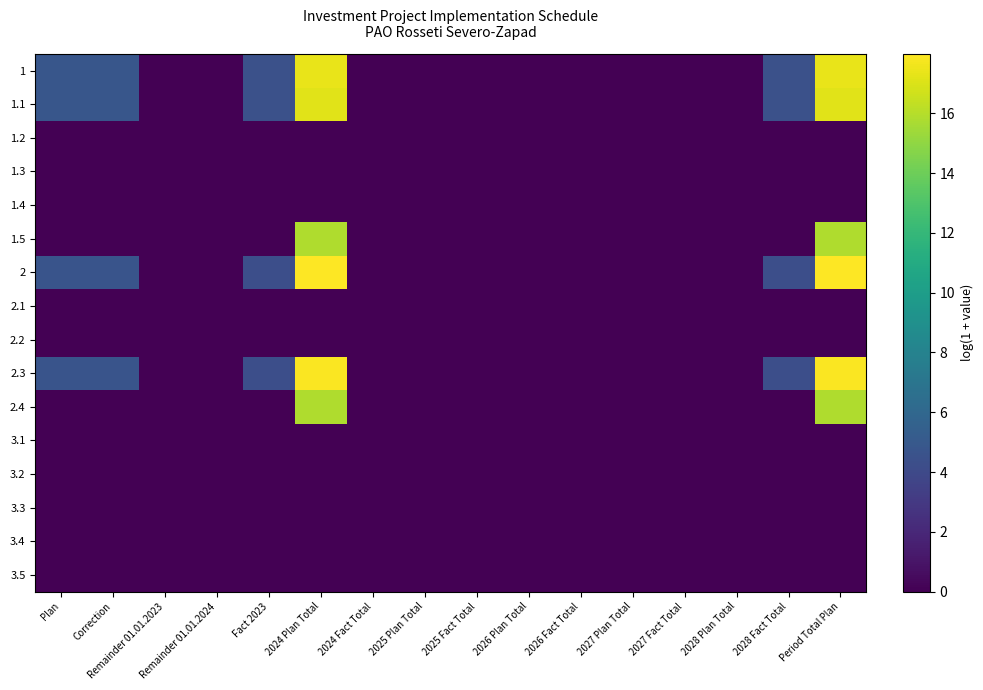

Reading left to right, transcribe all the data shown in this chart.

1: Plan=4.8	Correction=4.8	Remainder 01.01.2023=0.0	Remainder 01.01.2024=0.0	Fact 2023=4.5	2024 Plan Total=17.4	2024 Fact Total=0.0	2025 Plan Total=0.0	2025 Fact Total=0.0	2026 Plan Total=0.0	2026 Fact Total=0.0	2027 Plan Total=0.0	2027 Fact Total=0.0	2028 Plan Total=0.0	2028 Fact Total=4.5	Period Total Plan=17.4
1.1: Plan=4.8	Correction=4.8	Remainder 01.01.2023=0.0	Remainder 01.01.2024=0.0	Fact 2023=4.5	2024 Plan Total=17.2	2024 Fact Total=0.0	2025 Plan Total=0.0	2025 Fact Total=0.0	2026 Plan Total=0.0	2026 Fact Total=0.0	2027 Plan Total=0.0	2027 Fact Total=0.0	2028 Plan Total=0.0	2028 Fact Total=4.5	Period Total Plan=17.2
1.2: Plan=0.0	Correction=0.0	Remainder 01.01.2023=0.0	Remainder 01.01.2024=0.0	Fact 2023=0.0	2024 Plan Total=0.0	2024 Fact Total=0.0	2025 Plan Total=0.0	2025 Fact Total=0.0	2026 Plan Total=0.0	2026 Fact Total=0.0	2027 Plan Total=0.0	2027 Fact Total=0.0	2028 Plan Total=0.0	2028 Fact Total=0.0	Period Total Plan=0.0
1.3: Plan=0.0	Correction=0.0	Remainder 01.01.2023=0.0	Remainder 01.01.2024=0.0	Fact 2023=0.0	2024 Plan Total=0.0	2024 Fact Total=0.0	2025 Plan Total=0.0	2025 Fact Total=0.0	2026 Plan Total=0.0	2026 Fact Total=0.0	2027 Plan Total=0.0	2027 Fact Total=0.0	2028 Plan Total=0.0	2028 Fact Total=0.0	Period Total Plan=0.0
1.4: Plan=0.0	Correction=0.0	Remainder 01.01.2023=0.0	Remainder 01.01.2024=0.0	Fact 2023=0.0	2024 Plan Total=0.0	2024 Fact Total=0.0	2025 Plan Total=0.0	2025 Fact Total=0.0	2026 Plan Total=0.0	2026 Fact Total=0.0	2027 Plan Total=0.0	2027 Fact Total=0.0	2028 Plan Total=0.0	2028 Fact Total=0.0	Period Total Plan=0.0
1.5: Plan=0.0	Correction=0.0	Remainder 01.01.2023=0.0	Remainder 01.01.2024=0.0	Fact 2023=0.0	2024 Plan Total=15.8	2024 Fact Total=0.0	2025 Plan Total=0.0	2025 Fact Total=0.0	2026 Plan Total=0.0	2026 Fact Total=0.0	2027 Plan Total=0.0	2027 Fact Total=0.0	2028 Plan Total=0.0	2028 Fact Total=0.0	Period Total Plan=15.8
2: Plan=4.7	Correction=4.7	Remainder 01.01.2023=0.0	Remainder 01.01.2024=0.0	Fact 2023=4.3	2024 Plan Total=18.0	2024 Fact Total=0.0	2025 Plan Total=0.0	2025 Fact Total=0.0	2026 Plan Total=0.0	2026 Fact Total=0.0	2027 Plan Total=0.0	2027 Fact Total=0.0	2028 Plan Total=0.0	2028 Fact Total=4.3	Period Total Plan=18.0
2.1: Plan=0.0	Correction=0.0	Remainder 01.01.2023=0.0	Remainder 01.01.2024=0.0	Fact 2023=0.0	2024 Plan Total=0.0	2024 Fact Total=0.0	2025 Plan Total=0.0	2025 Fact Total=0.0	2026 Plan Total=0.0	2026 Fact Total=0.0	2027 Plan Total=0.0	2027 Fact Total=0.0	2028 Plan Total=0.0	2028 Fact Total=0.0	Period Total Plan=0.0
2.2: Plan=0.0	Correction=0.0	Remainder 01.01.2023=0.0	Remainder 01.01.2024=0.0	Fact 2023=0.0	2024 Plan Total=0.0	2024 Fact Total=0.0	2025 Plan Total=0.0	2025 Fact Total=0.0	2026 Plan Total=0.0	2026 Fact Total=0.0	2027 Plan Total=0.0	2027 Fact Total=0.0	2028 Plan Total=0.0	2028 Fact Total=0.0	Period Total Plan=0.0
2.3: Plan=4.7	Correction=4.7	Remainder 01.01.2023=0.0	Remainder 01.01.2024=0.0	Fact 2023=4.3	2024 Plan Total=17.9	2024 Fact Total=0.0	2025 Plan Total=0.0	2025 Fact Total=0.0	2026 Plan Total=0.0	2026 Fact Total=0.0	2027 Plan Total=0.0	2027 Fact Total=0.0	2028 Plan Total=0.0	2028 Fact Total=4.3	Period Total Plan=17.9
2.4: Plan=0.0	Correction=0.0	Remainder 01.01.2023=0.0	Remainder 01.01.2024=0.0	Fact 2023=0.0	2024 Plan Total=15.8	2024 Fact Total=0.0	2025 Plan Total=0.0	2025 Fact Total=0.0	2026 Plan Total=0.0	2026 Fact Total=0.0	2027 Plan Total=0.0	2027 Fact Total=0.0	2028 Plan Total=0.0	2028 Fact Total=0.0	Period Total Plan=15.8
3.1: Plan=0.0	Correction=0.0	Remainder 01.01.2023=0.0	Remainder 01.01.2024=0.0	Fact 2023=0.0	2024 Plan Total=0.0	2024 Fact Total=0.0	2025 Plan Total=0.0	2025 Fact Total=0.0	2026 Plan Total=0.0	2026 Fact Total=0.0	2027 Plan Total=0.0	2027 Fact Total=0.0	2028 Plan Total=0.0	2028 Fact Total=0.0	Period Total Plan=0.0
3.2: Plan=0.0	Correction=0.0	Remainder 01.01.2023=0.0	Remainder 01.01.2024=0.0	Fact 2023=0.0	2024 Plan Total=0.0	2024 Fact Total=0.0	2025 Plan Total=0.0	2025 Fact Total=0.0	2026 Plan Total=0.0	2026 Fact Total=0.0	2027 Plan Total=0.0	2027 Fact Total=0.0	2028 Plan Total=0.0	2028 Fact Total=0.0	Period Total Plan=0.0
3.3: Plan=0.0	Correction=0.0	Remainder 01.01.2023=0.0	Remainder 01.01.2024=0.0	Fact 2023=0.0	2024 Plan Total=0.0	2024 Fact Total=0.0	2025 Plan Total=0.0	2025 Fact Total=0.0	2026 Plan Total=0.0	2026 Fact Total=0.0	2027 Plan Total=0.0	2027 Fact Total=0.0	2028 Plan Total=0.0	2028 Fact Total=0.0	Period Total Plan=0.0
3.4: Plan=0.0	Correction=0.0	Remainder 01.01.2023=0.0	Remainder 01.01.2024=0.0	Fact 2023=0.0	2024 Plan Total=0.0	2024 Fact Total=0.0	2025 Plan Total=0.0	2025 Fact Total=0.0	2026 Plan Total=0.0	2026 Fact Total=0.0	2027 Plan Total=0.0	2027 Fact Total=0.0	2028 Plan Total=0.0	2028 Fact Total=0.0	Period Total Plan=0.0
3.5: Plan=0.0	Correction=0.0	Remainder 01.01.2023=0.0	Remainder 01.01.2024=0.0	Fact 2023=0.0	2024 Plan Total=0.0	2024 Fact Total=0.0	2025 Plan Total=0.0	2025 Fact Total=0.0	2026 Plan Total=0.0	2026 Fact Total=0.0	2027 Plan Total=0.0	2027 Fact Total=0.0	2028 Plan Total=0.0	2028 Fact Total=0.0	Period Total Plan=0.0